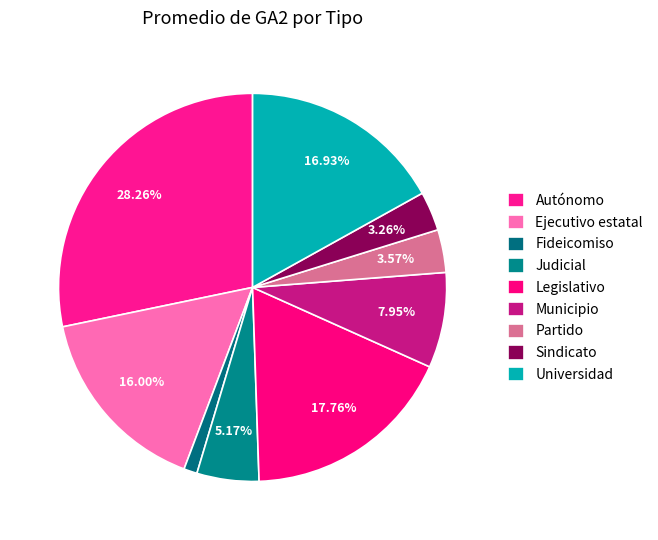

Is the sum of Partido and Autónomo greater than half?

No